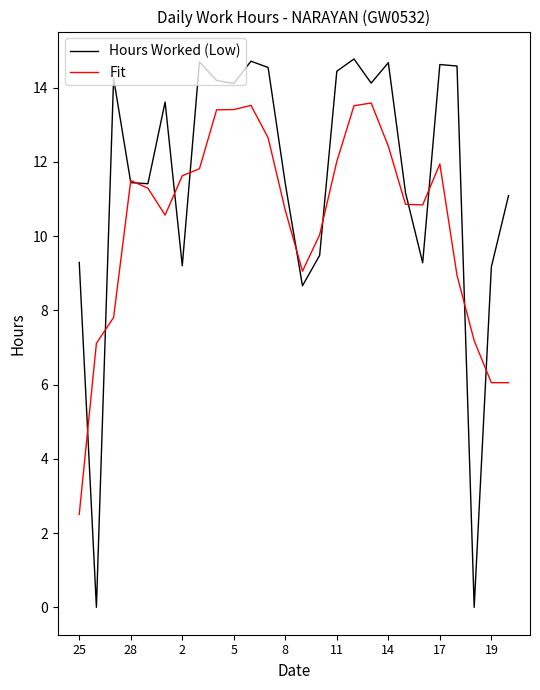

Which series has the widest spread of values?

Hours Worked (Low)